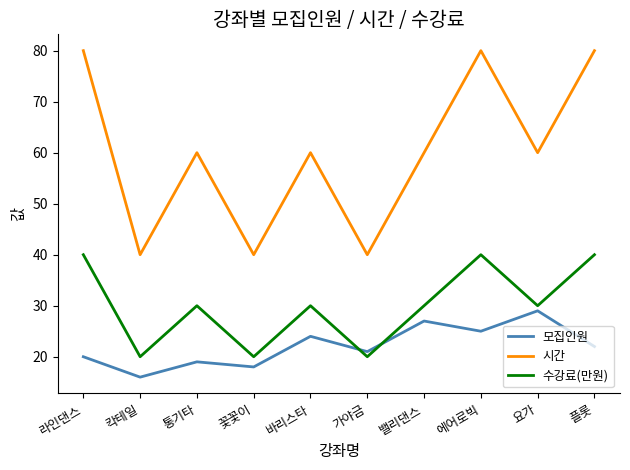

Reading left to right, what are all the values shown in this chart?

모집인원: 라인댄스=20	칵테일=16	통기타=19	꽃꽃이=18	바리스타=24	가야금=21	밸리댄스=27	에어로빅=25	요가=29	플롯=22
시간: 라인댄스=80	칵테일=40	통기타=60	꽃꽃이=40	바리스타=60	가야금=40	밸리댄스=60	에어로빅=80	요가=60	플롯=80
수강료(만원): 라인댄스=40	칵테일=20	통기타=30	꽃꽃이=20	바리스타=30	가야금=20	밸리댄스=30	에어로빅=40	요가=30	플롯=40